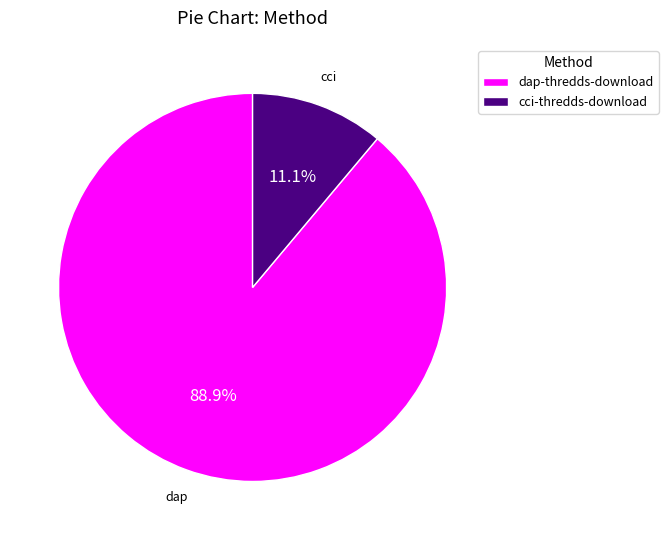

To the nearest percent, what percentage of the pie is dap-thredds-download?

89%